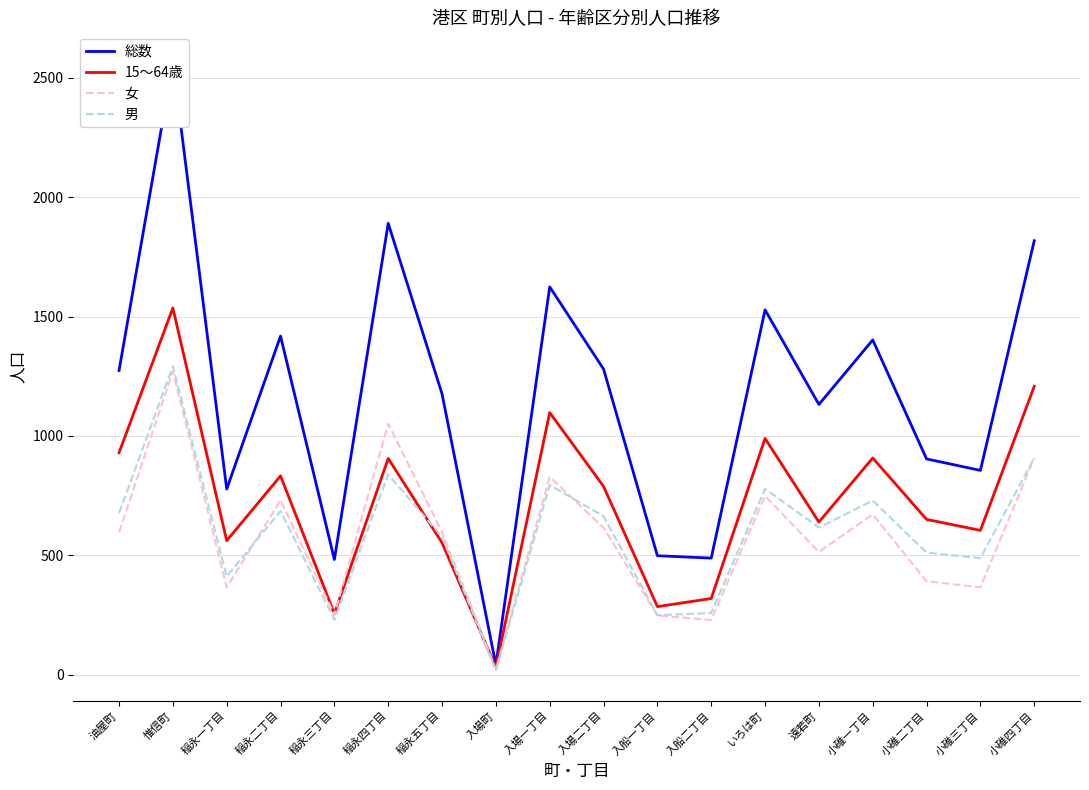

After their last crossing, which series has the higher values: 男 or 15～64歳?

15～64歳